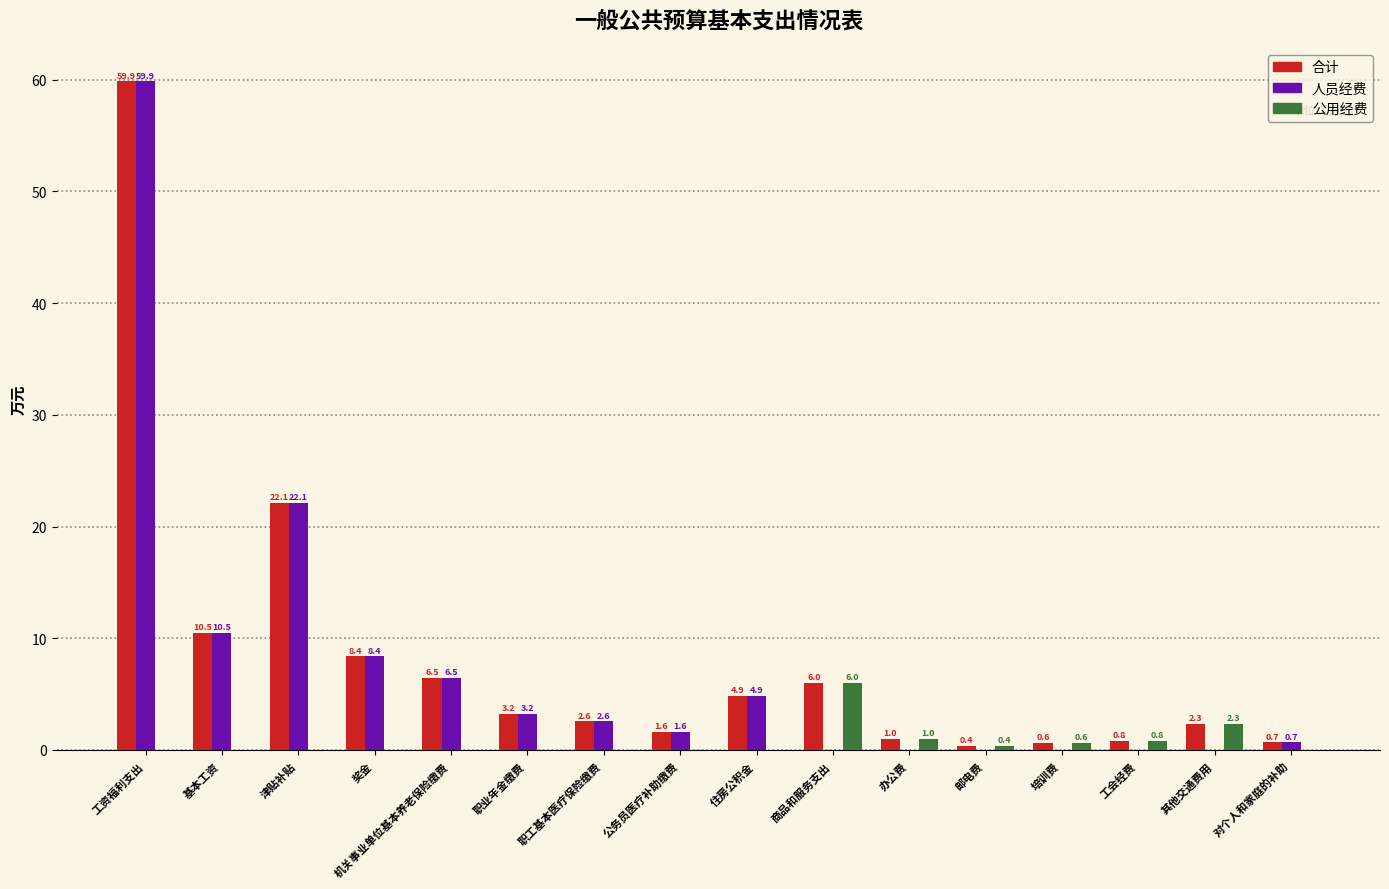

At which category is the sum across all series the highest?

工资福利支出